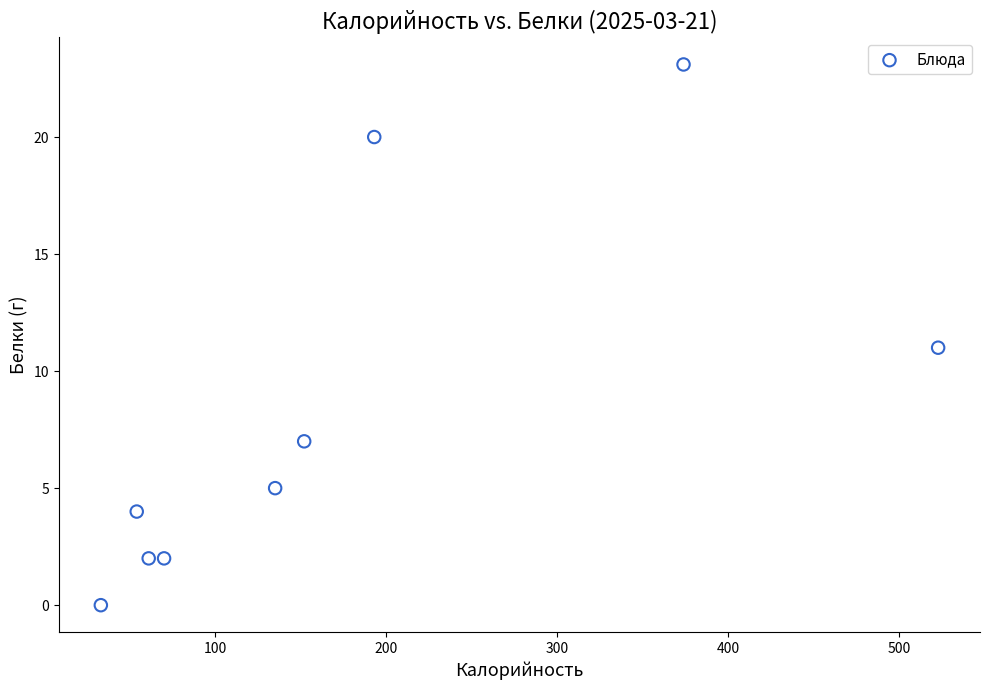

What is the range of X values (max minus min)?

490.0